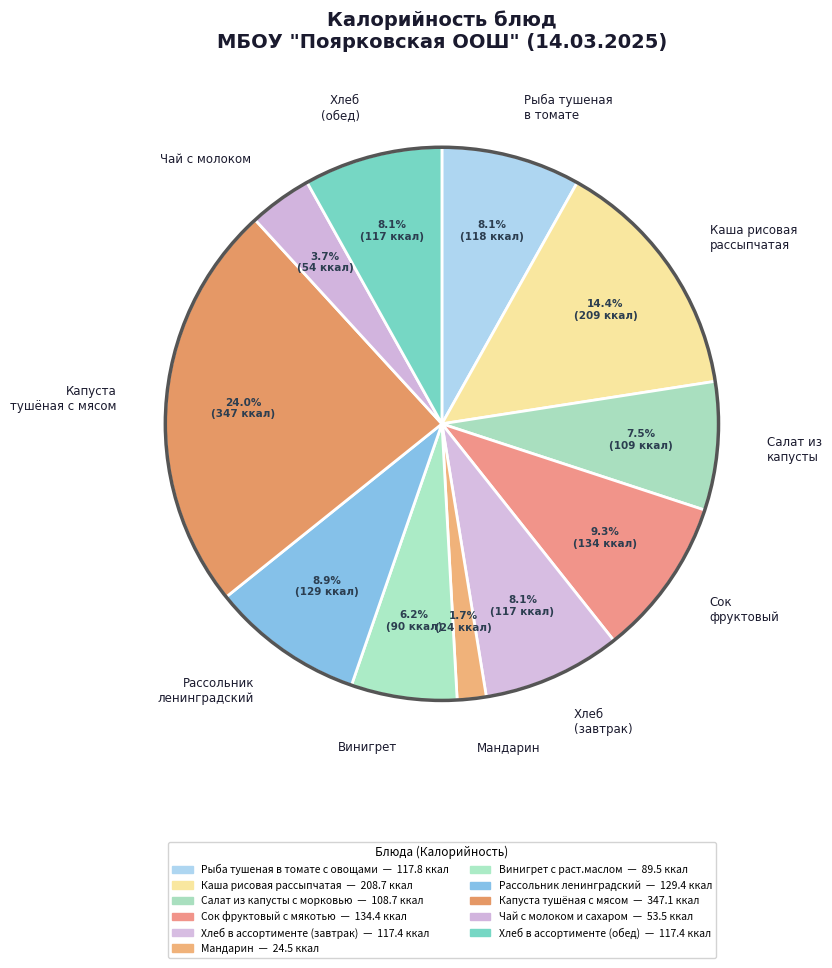

To the nearest percent, what is the difference between the largest and smallest slice percentages?

22%